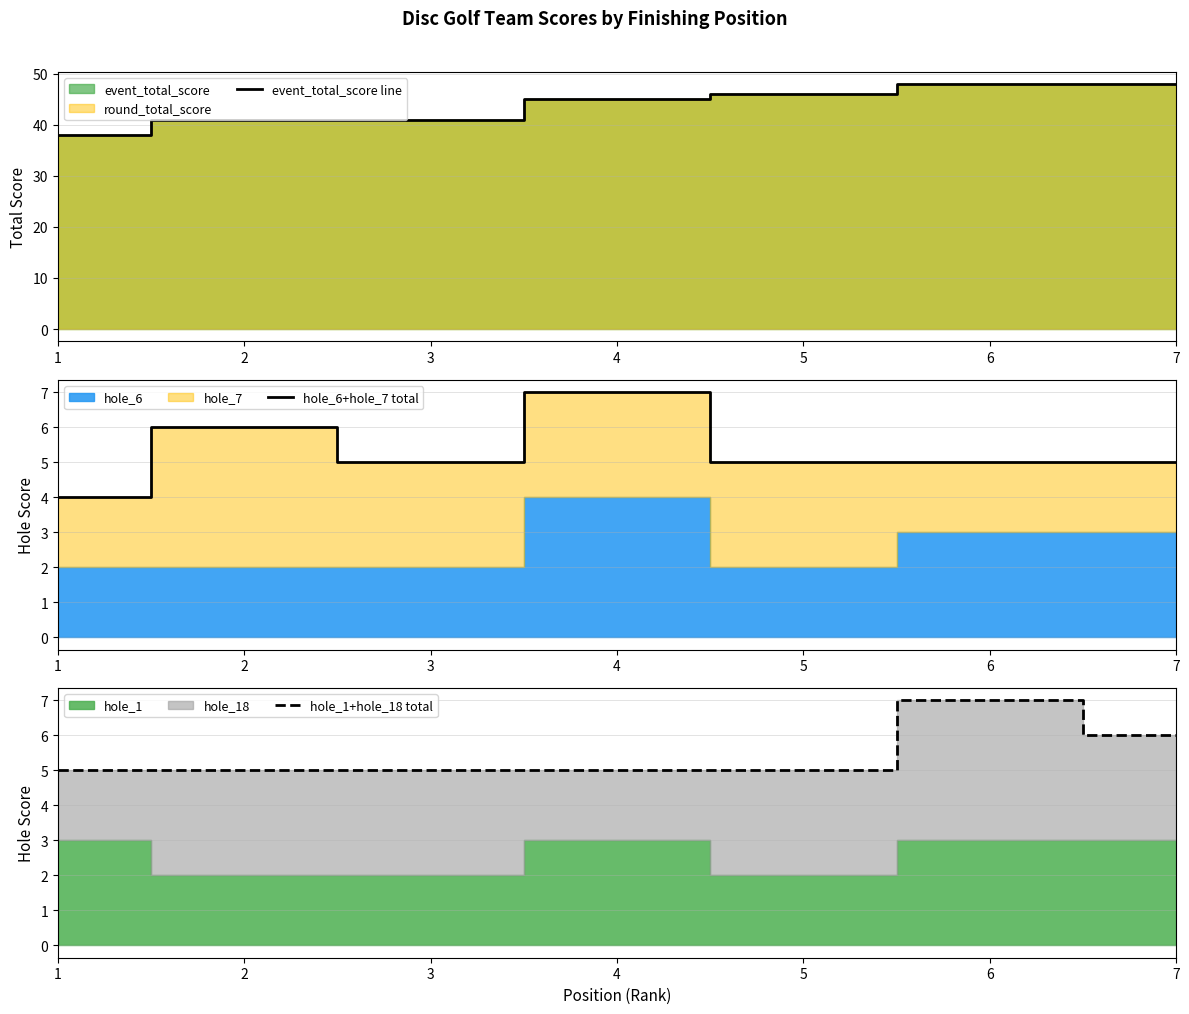

Read the hole_1+hole_18 total value at 1.

5